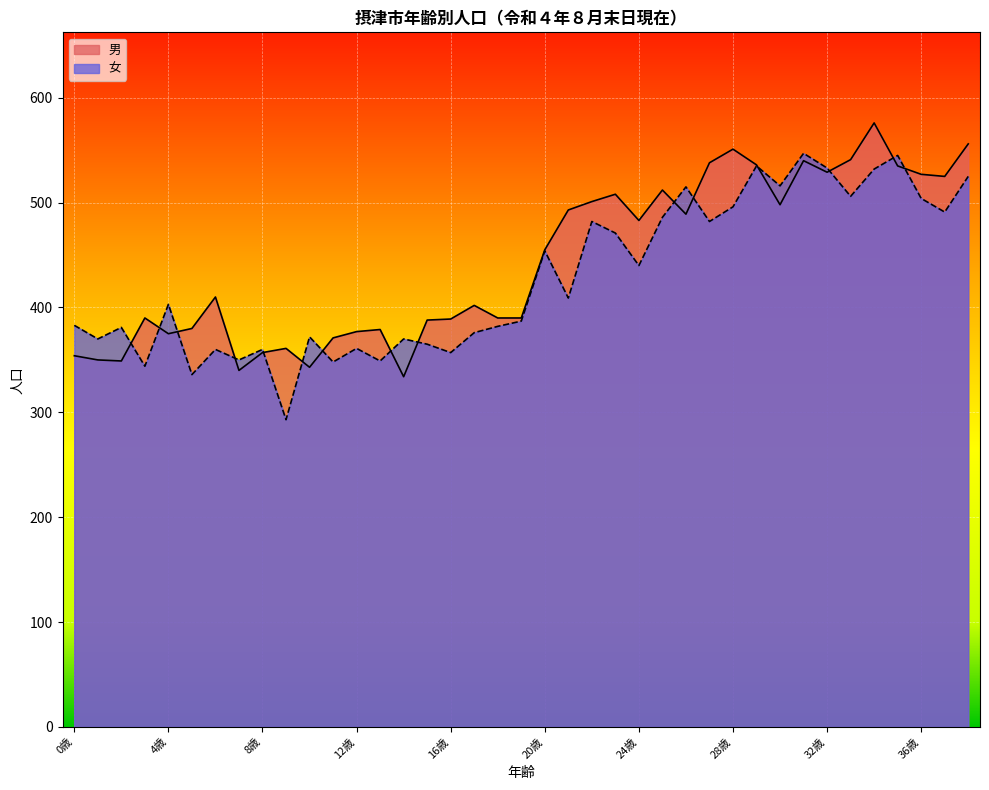

How many interior local valleys does the 男 series have?

10